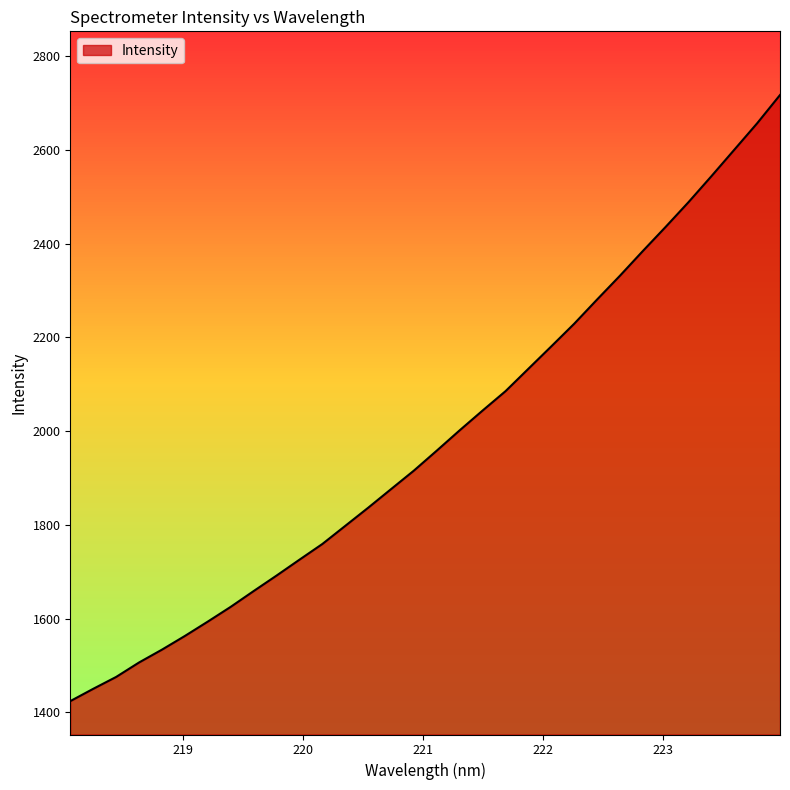

What is the difference between the maximum and second lowest values?

1266.7